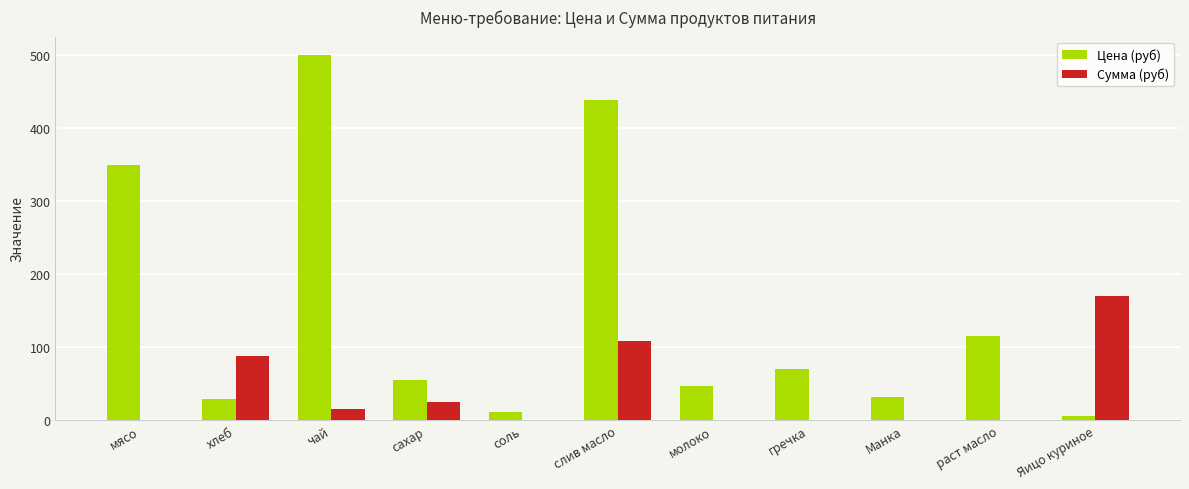

Are the bars horizontal?

No